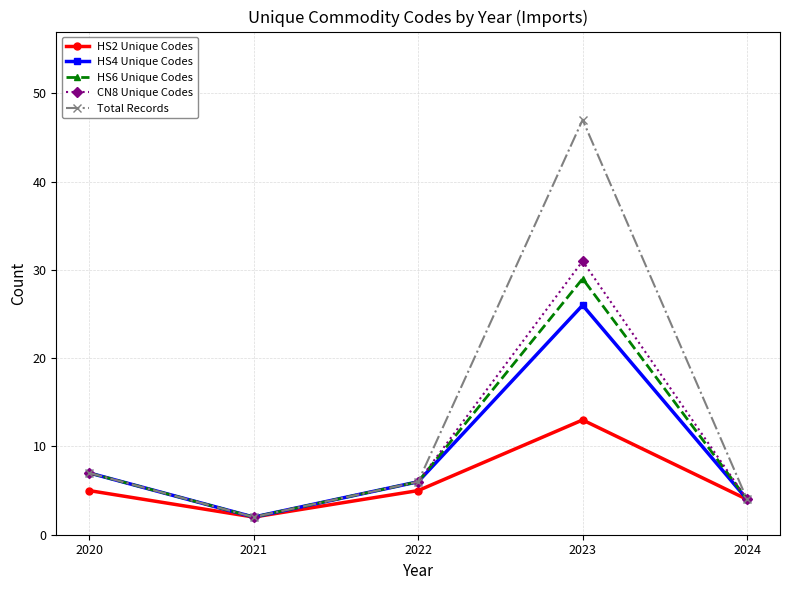

What is the value of the HS2 Unique Codes point at the 1st from the left?

5